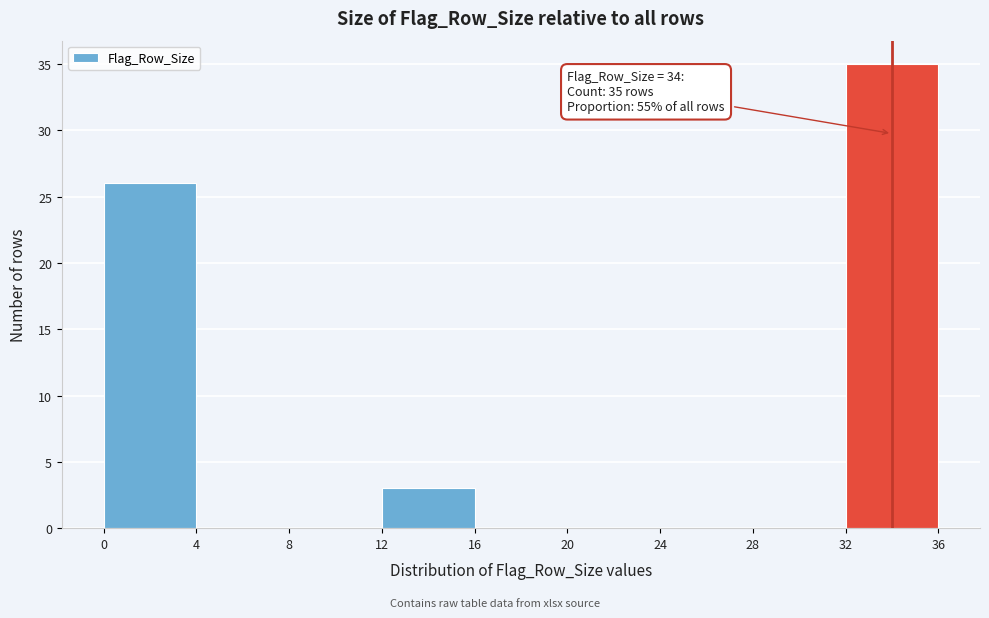

Which range on the x-axis has the tallest bar?

32 to 36